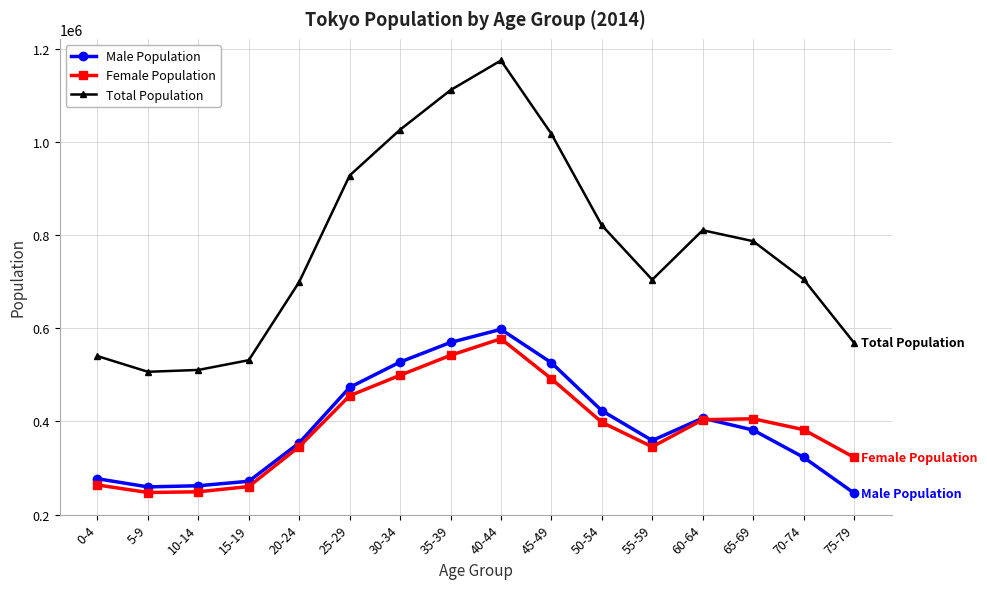

True or false: Total Population and Female Population intersect in this chart.

False